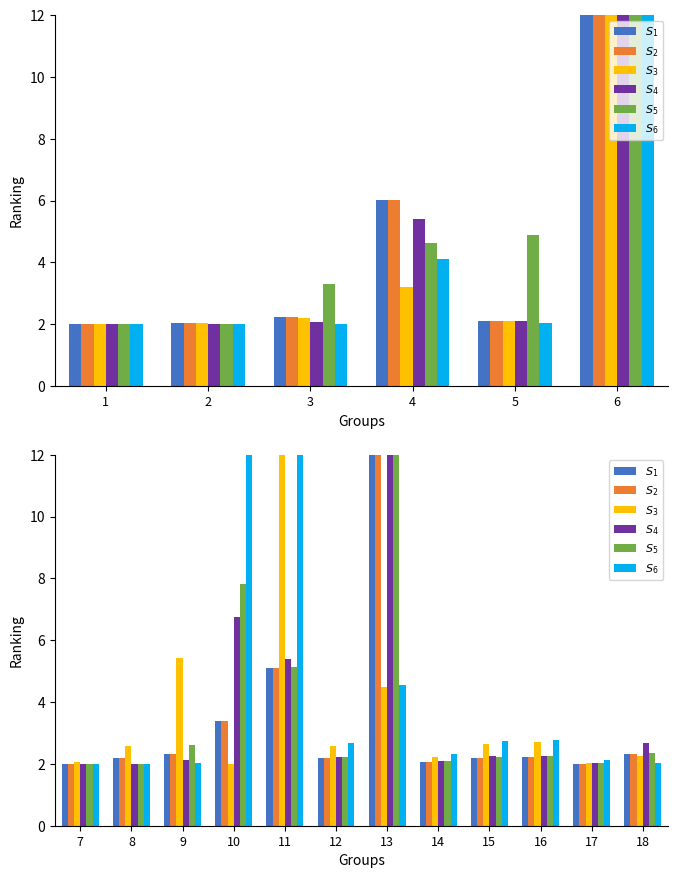

At 4, list the series in order from smallest to largest.

S3, S6, S5, S4, S1, S2